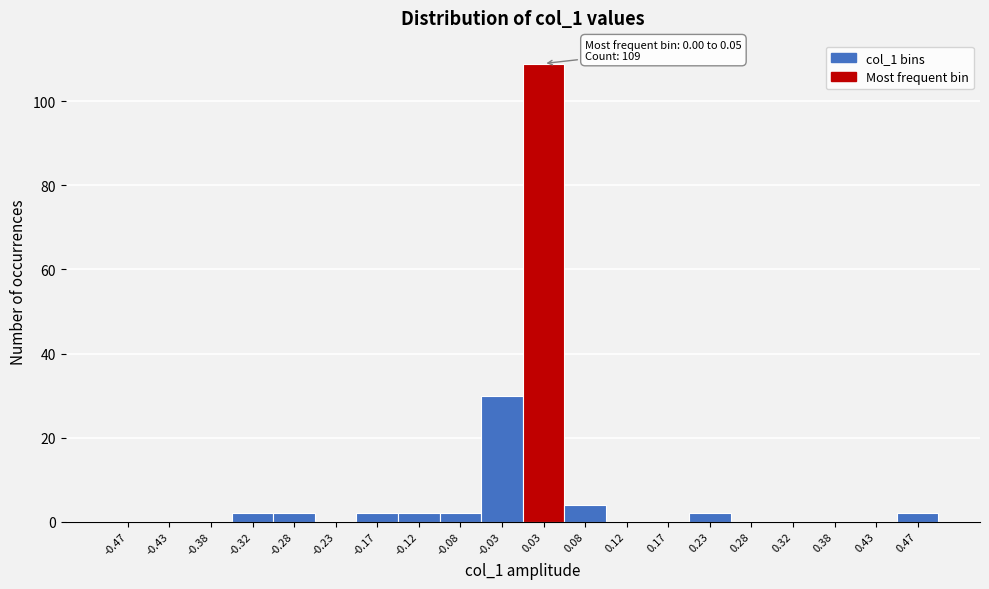

Over which range of the x-axis is the bar tallest?

0.00 to 0.05